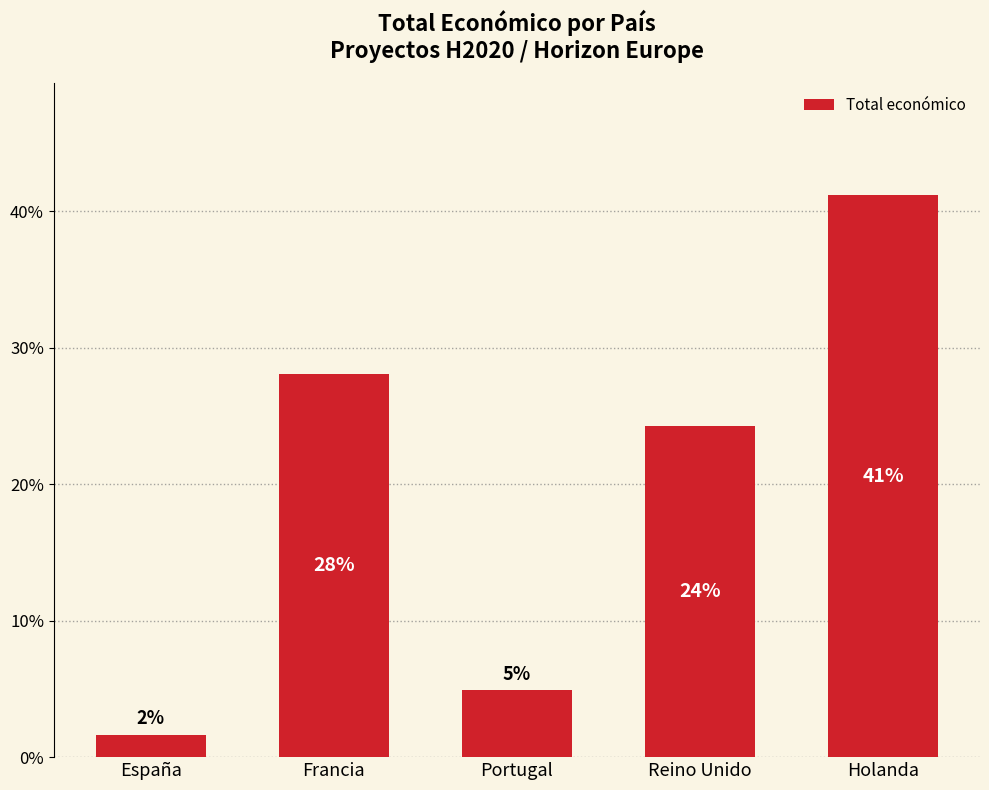

Reading right to left, extract all data points from this chart.

Holanda=41.2	Reino Unido=24.3	Portugal=4.9	Francia=28.1	España=1.6